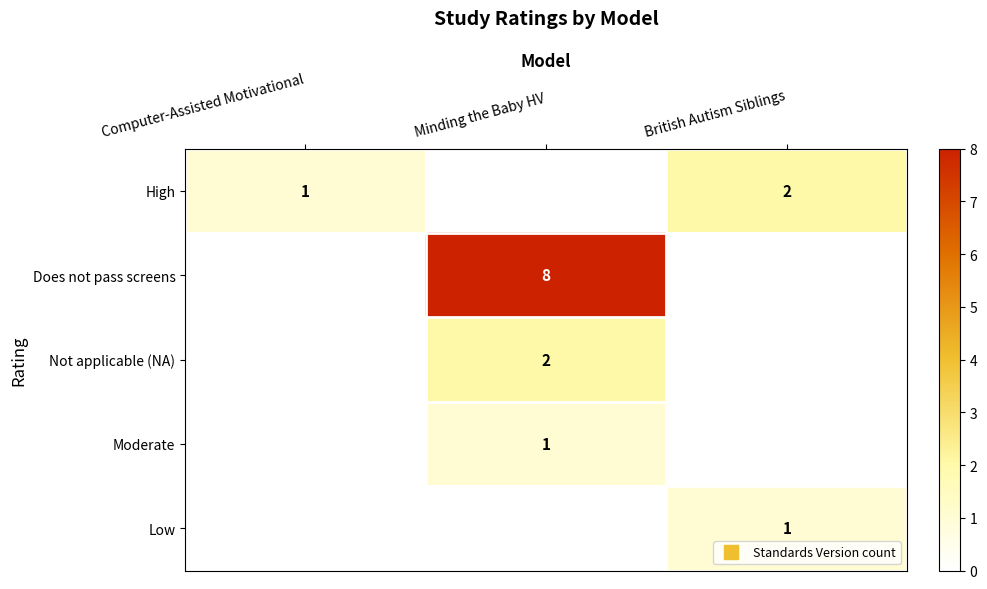

What is the total value across all series at British Autism Siblings?

3